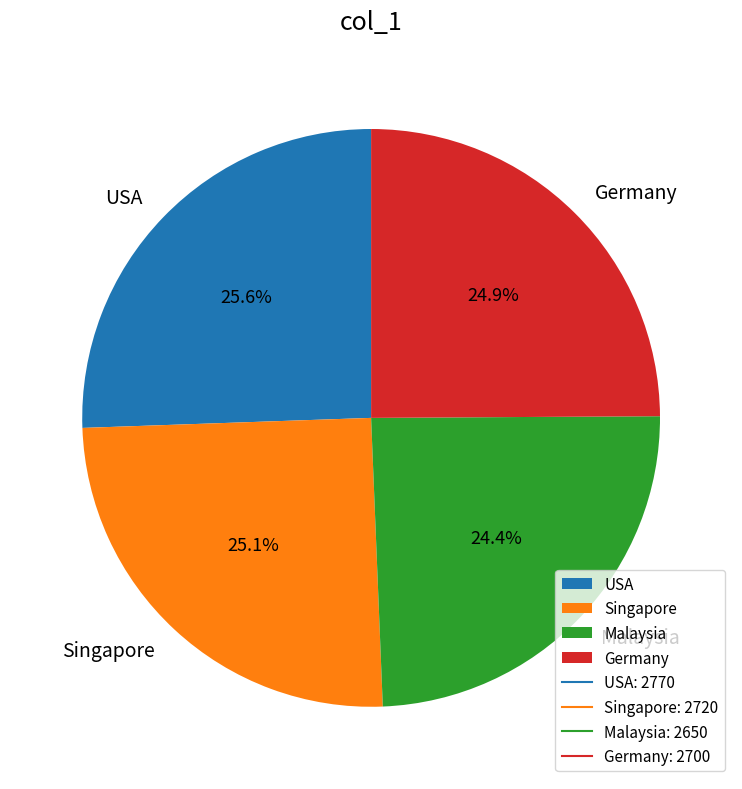

To the nearest percent, what is the difference between the largest and smallest slice percentages?

1%